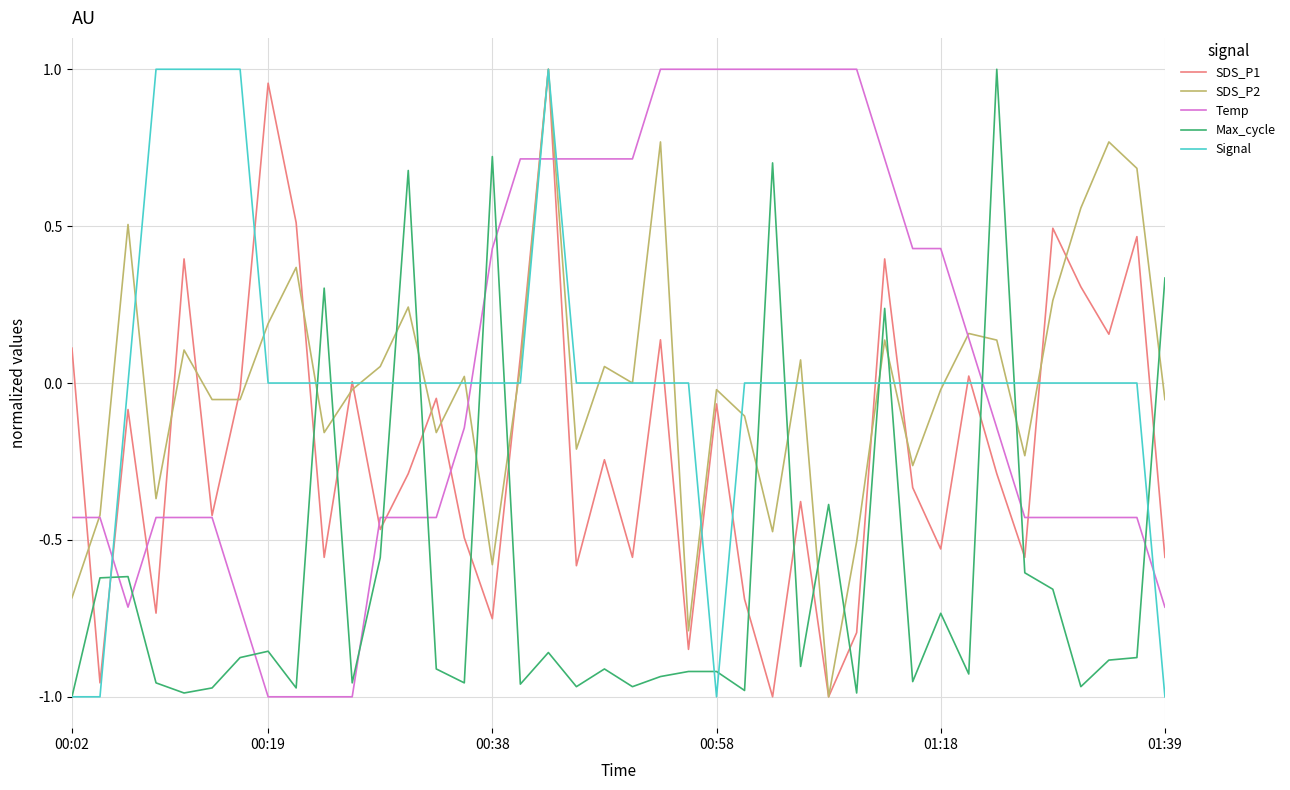

Which series ends up on top after the final intersection of SDS_P2 and Max_cycle?

Max_cycle